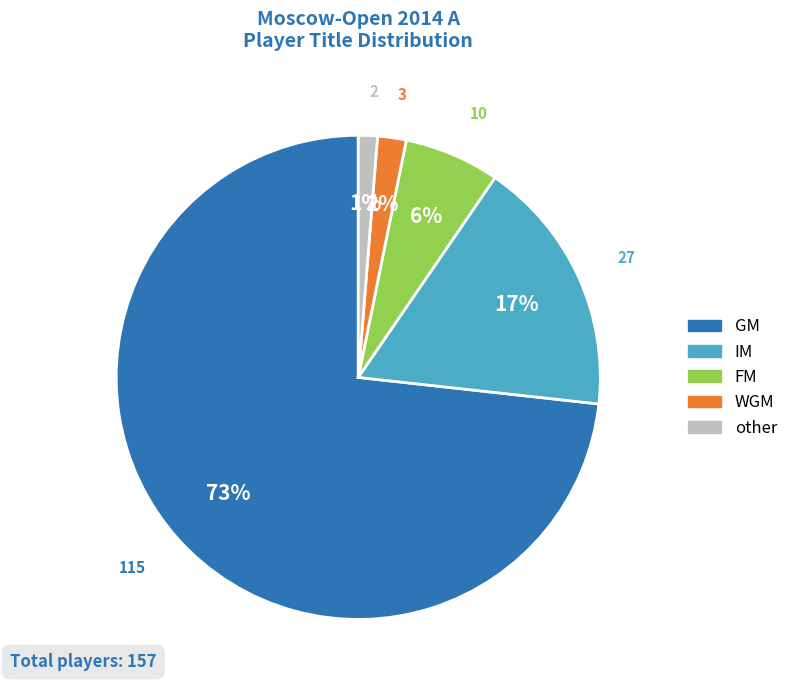

Which category accounts for the majority?

GM